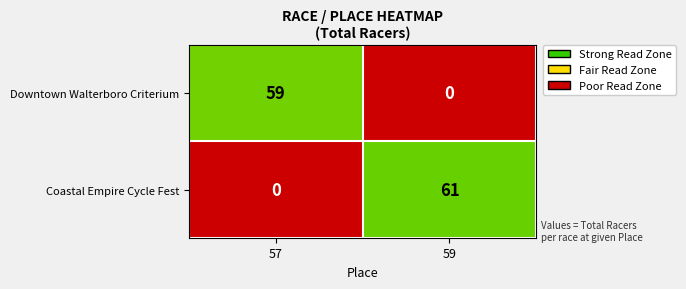

Reading right to left, list all the values displayed in this chart.

Downtown Walterboro Criterium: 0	59
Coastal Empire Cycle Fest: 61	0